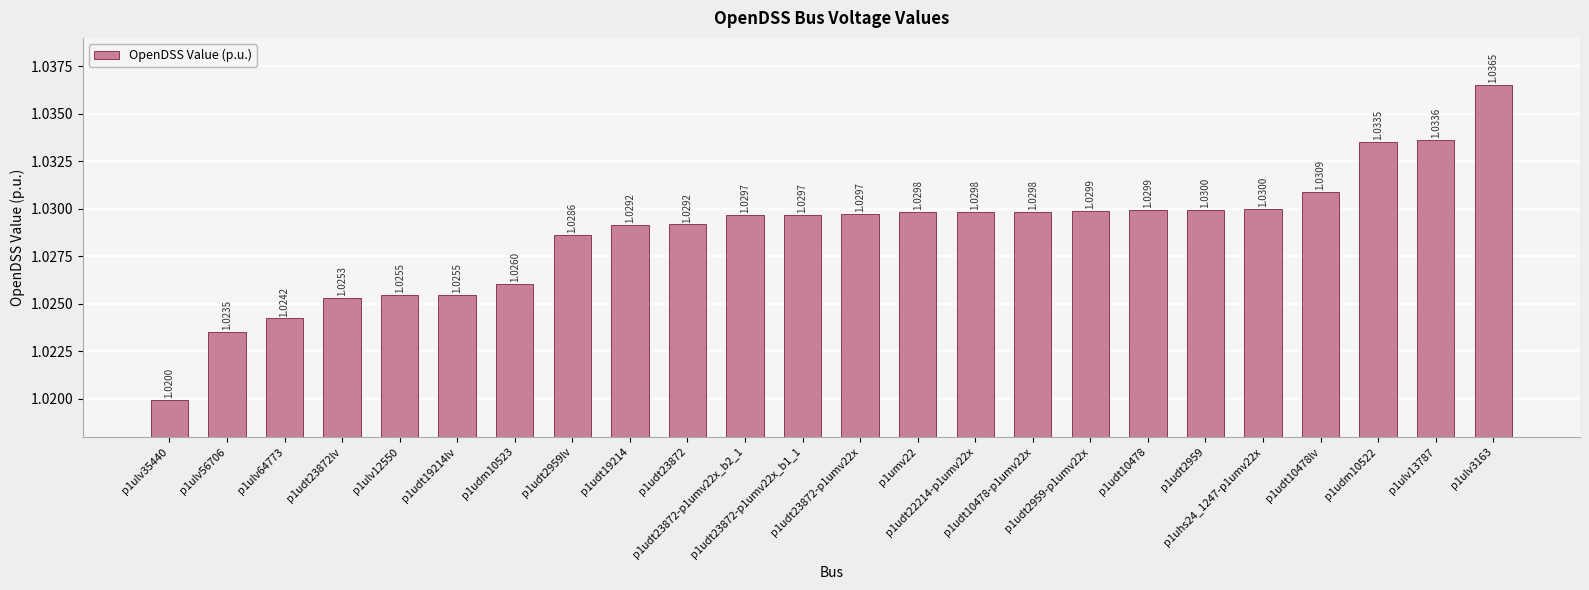

Is it true that the value at p1ulv12550 is 0.6?

False